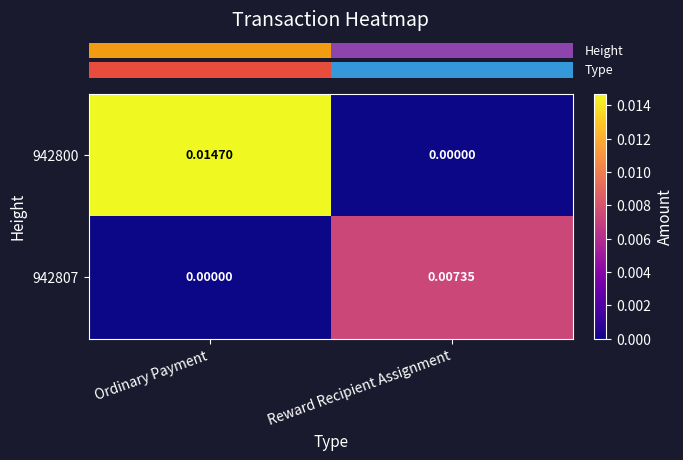

How many values in the 942800 series exceed 0?

1